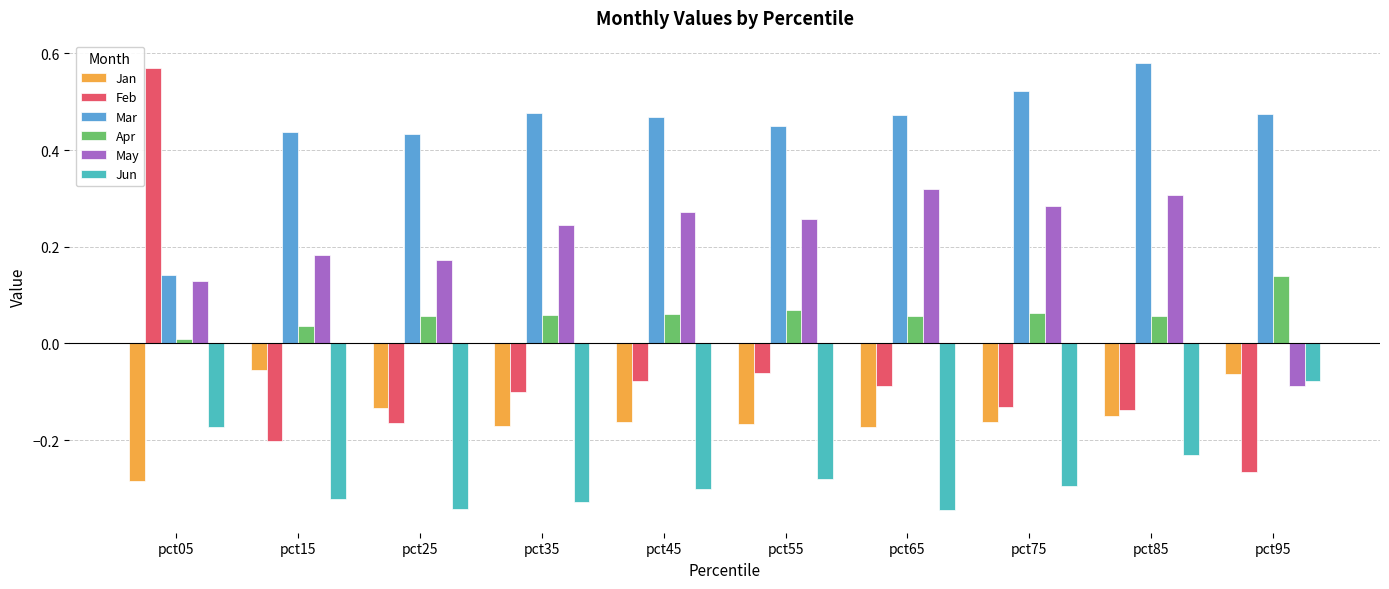

Which category has the highest value in the Feb series?

pct05